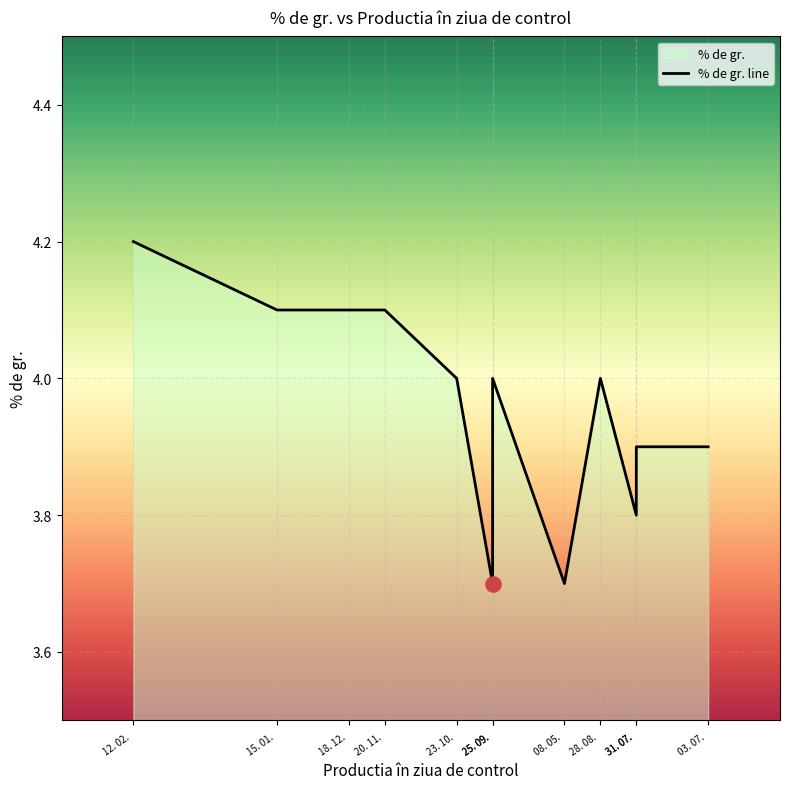

What is the change in value from 12. 02.  to 03. 07. ?

-0.3